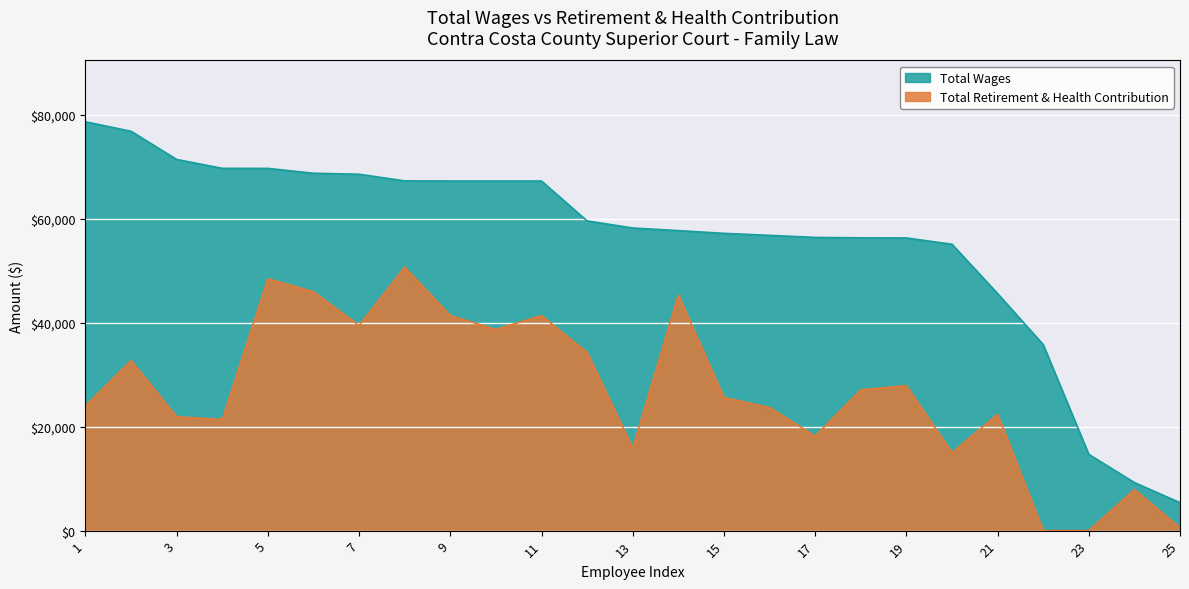

Reading left to right, list all the values displayed in this chart.

Total Wages: 78644	76820	71398	69691	69680	68748	68555	67276	67248	67248	67248	59576	58214	57710	57186	56802	56402	56323	56297	55089	45606	35788	14666	9244	5375
Total Retirement & Health Contribution: 24007	32719	21897	21399	48452	45946	39476	50686	41361	38711	41361	34256	15894	45342	25610	23673	18182	27081	27883	14998	22371	0	0	7905	542